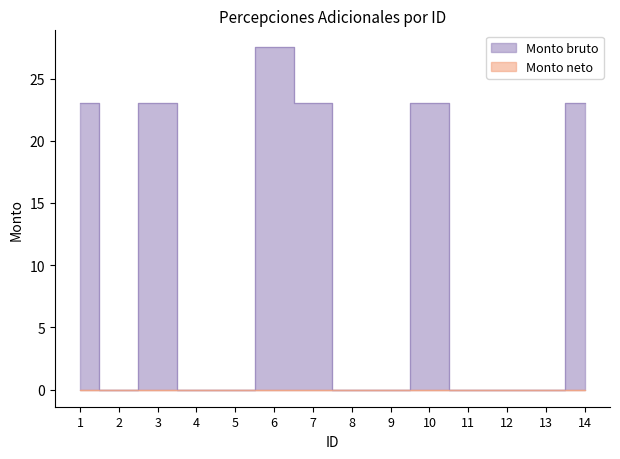

What is the average value?

10.2